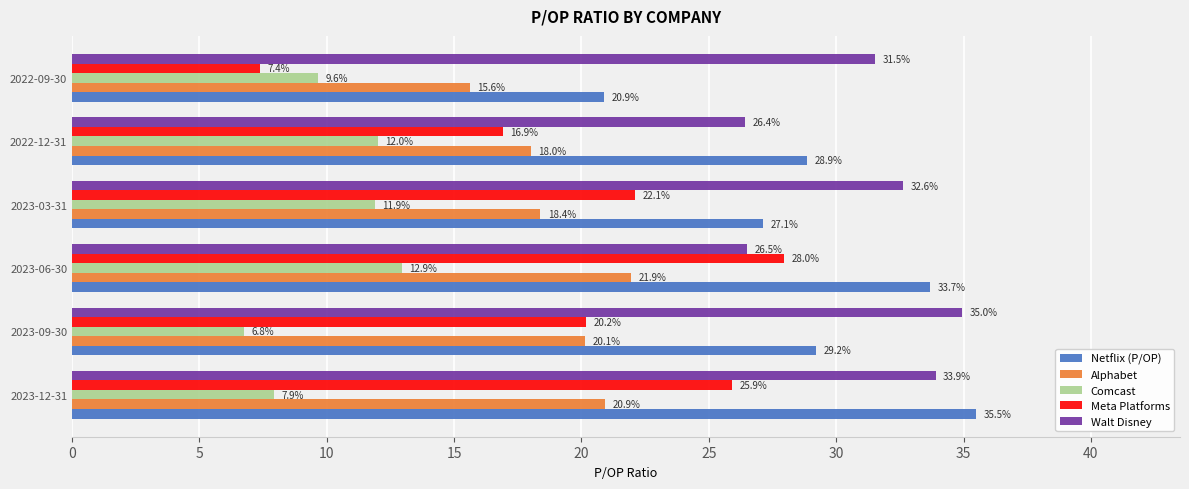

What is the total value across all series at 2023-03-31?

112.1